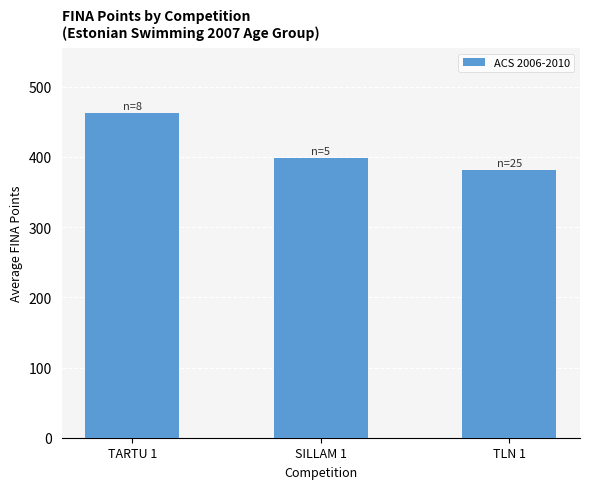

Is it true that the value at SILLAM 1 is 232.7?

False